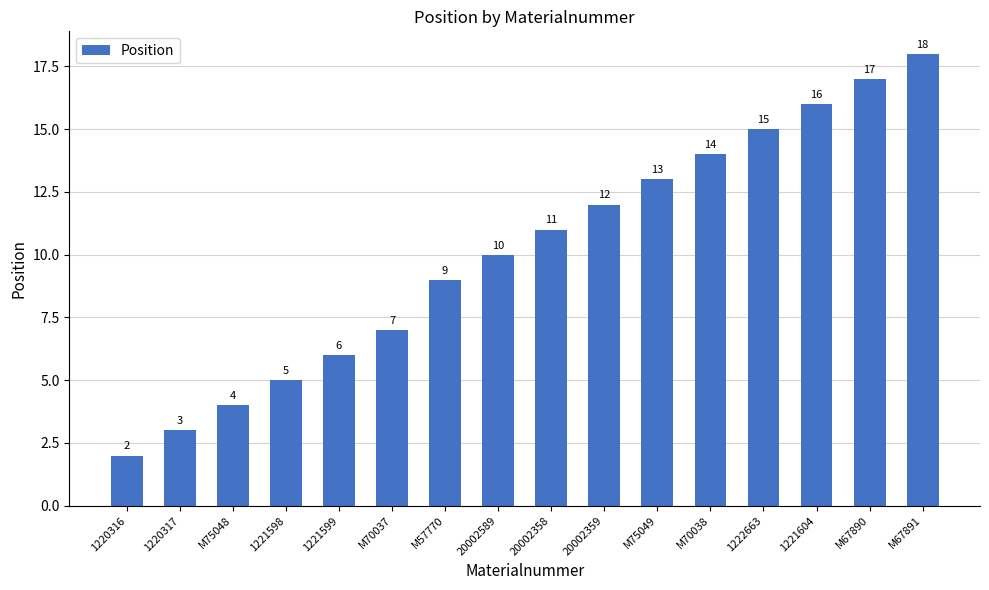

Reading left to right, what are all the values shown in this chart?

2	3	4	5	6	7	9	10	11	12	13	14	15	16	17	18